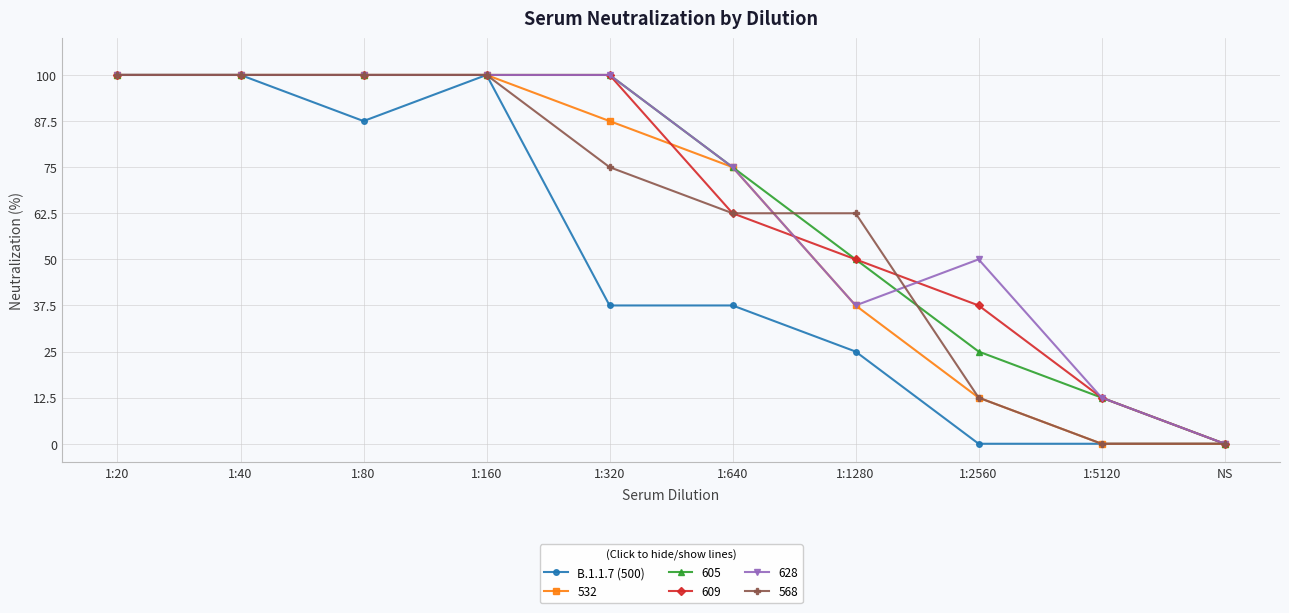

What is the maximum value for B.1.1.7 (500)?

100.0